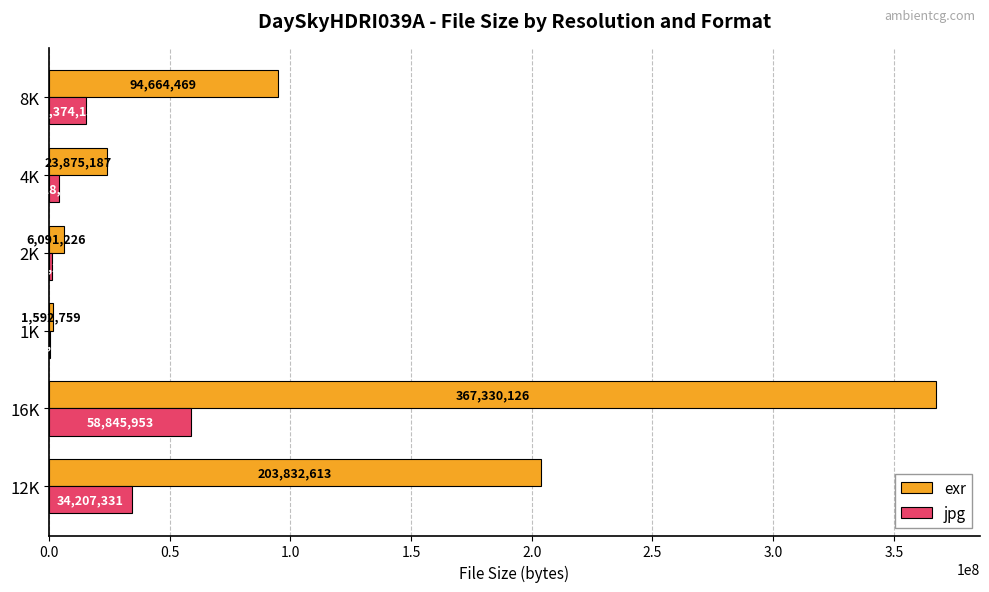

Which series changed the most between 2K and 4K?

exr